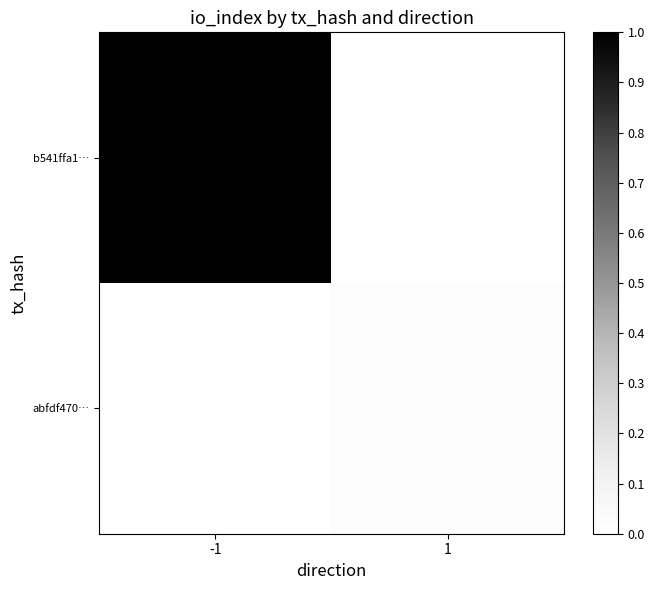

Which label corresponds to the smallest value in the chart?

1